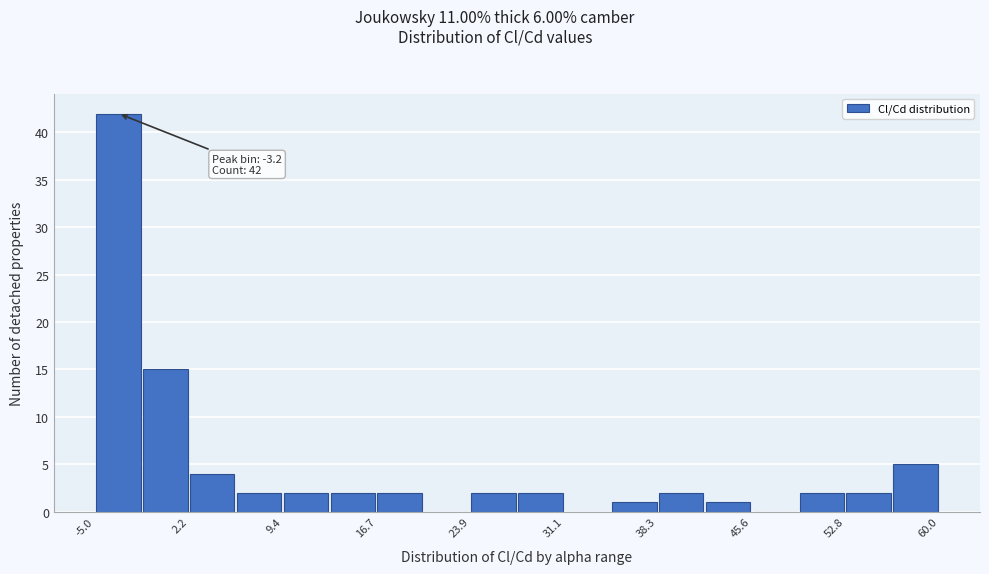

Around what value on the x-axis is the tallest bar? Give the approximate position of its centre, as read against the axis.

-3